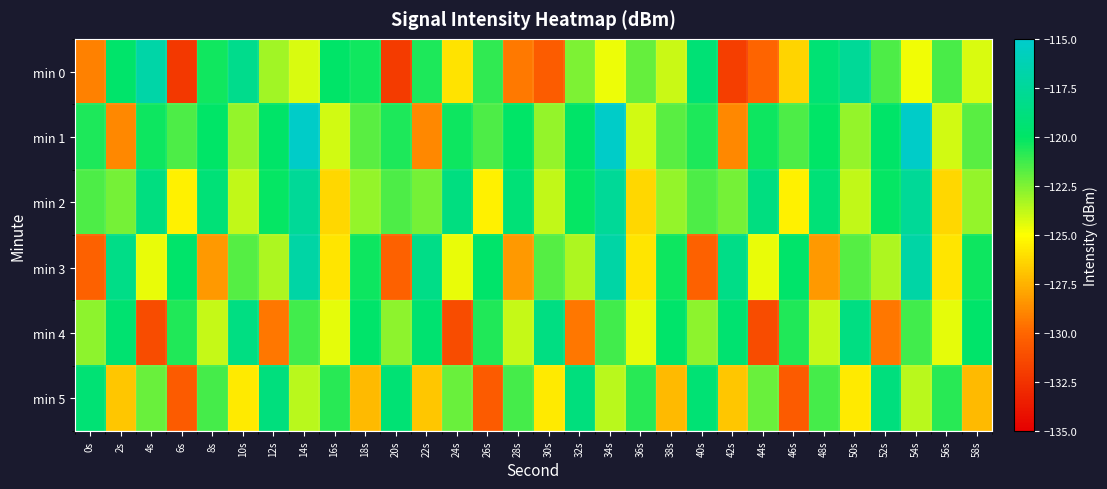

Reading right to left, what are all the values shown in this chart?

min 0: 58s=-124.2	56s=-121.5	54s=-124.7	52s=-121.6	50s=-117.6	48s=-119.3	46s=-126.3	44s=-130.1	42s=-131.9	40s=-119.3	38s=-123.9	36s=-122.0	34s=-124.7	32s=-122.4	30s=-130.4	28s=-129.3	26s=-121.0	24s=-125.9	22s=-120.6	20s=-132.1	18s=-120.4	16s=-119.9	14s=-124.2	12s=-123.1	10s=-118.2	8s=-120.4	6s=-132.2	4s=-116.9	2s=-119.8	0s=-129.1
min 1: 58s=-121.7	56s=-124.1	54s=-115.2	52s=-119.9	50s=-122.9	48s=-119.9	46s=-121.6	44s=-120.2	42s=-128.9	40s=-120.6	38s=-121.7	36s=-124.1	34s=-115.2	32s=-119.9	30s=-122.9	28s=-119.9	26s=-121.6	24s=-120.2	22s=-128.9	20s=-120.6	18s=-121.7	16s=-124.1	14s=-115.2	12s=-119.9	10s=-122.9	8s=-119.9	6s=-121.6	4s=-120.2	2s=-128.9	0s=-120.6
min 2: 58s=-122.9	56s=-126.3	54s=-117.6	52s=-120.1	50s=-123.8	48s=-119.2	46s=-125.4	44s=-118.7	42s=-122.3	40s=-121.5	38s=-122.9	36s=-126.3	34s=-117.6	32s=-120.1	30s=-123.8	28s=-119.2	26s=-125.4	24s=-118.7	22s=-122.3	20s=-121.5	18s=-122.9	16s=-126.3	14s=-117.6	12s=-120.1	10s=-123.8	8s=-119.2	6s=-125.4	4s=-118.7	2s=-122.3	0s=-121.5
min 3: 58s=-120.3	56s=-125.8	54s=-116.9	52s=-123.4	50s=-121.7	48s=-128.3	46s=-119.8	44s=-124.6	42s=-118.4	40s=-130.2	38s=-120.3	36s=-125.8	34s=-116.9	32s=-123.4	30s=-121.7	28s=-128.3	26s=-119.8	24s=-124.6	22s=-118.4	20s=-130.2	18s=-120.3	16s=-125.8	14s=-116.9	12s=-123.4	10s=-121.7	8s=-128.3	6s=-119.8	4s=-124.6	2s=-118.4	0s=-130.2
min 4: 58s=-119.8	56s=-124.5	54s=-121.3	52s=-129.4	50s=-118.6	48s=-123.9	46s=-120.7	44s=-131.2	42s=-119.5	40s=-122.8	38s=-119.8	36s=-124.5	34s=-121.3	32s=-129.4	30s=-118.6	28s=-123.9	26s=-120.7	24s=-131.2	22s=-119.5	20s=-122.8	18s=-119.8	16s=-124.5	14s=-121.3	12s=-129.4	10s=-118.6	8s=-123.9	6s=-120.7	4s=-131.2	2s=-119.5	0s=-122.8
min 5: 58s=-127.2	56s=-120.8	54s=-123.6	52s=-118.9	50s=-125.7	48s=-121.4	46s=-130.5	44s=-122.1	42s=-126.8	40s=-119.3	38s=-127.2	36s=-120.8	34s=-123.6	32s=-118.9	30s=-125.7	28s=-121.4	26s=-130.5	24s=-122.1	22s=-126.8	20s=-119.3	18s=-127.2	16s=-120.8	14s=-123.6	12s=-118.9	10s=-125.7	8s=-121.4	6s=-130.5	4s=-122.1	2s=-126.8	0s=-119.3